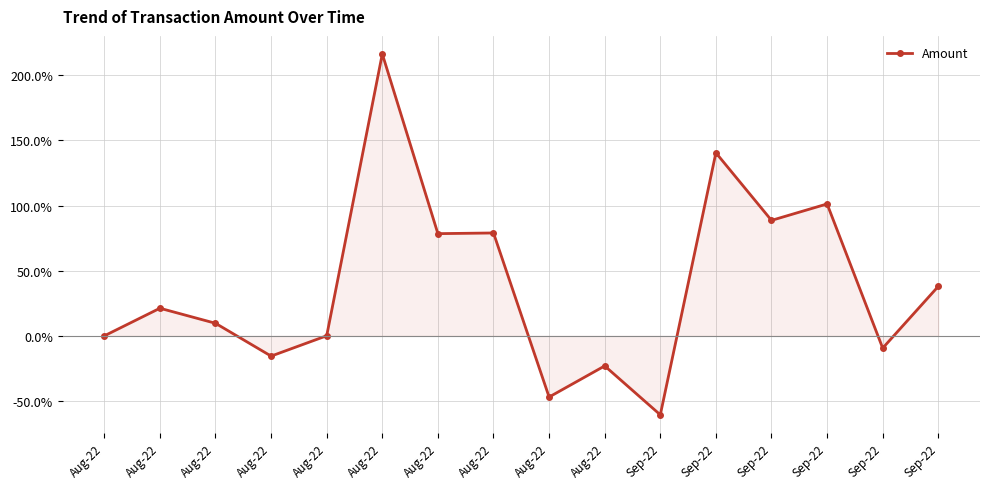

How many lines are shown in the chart?

1